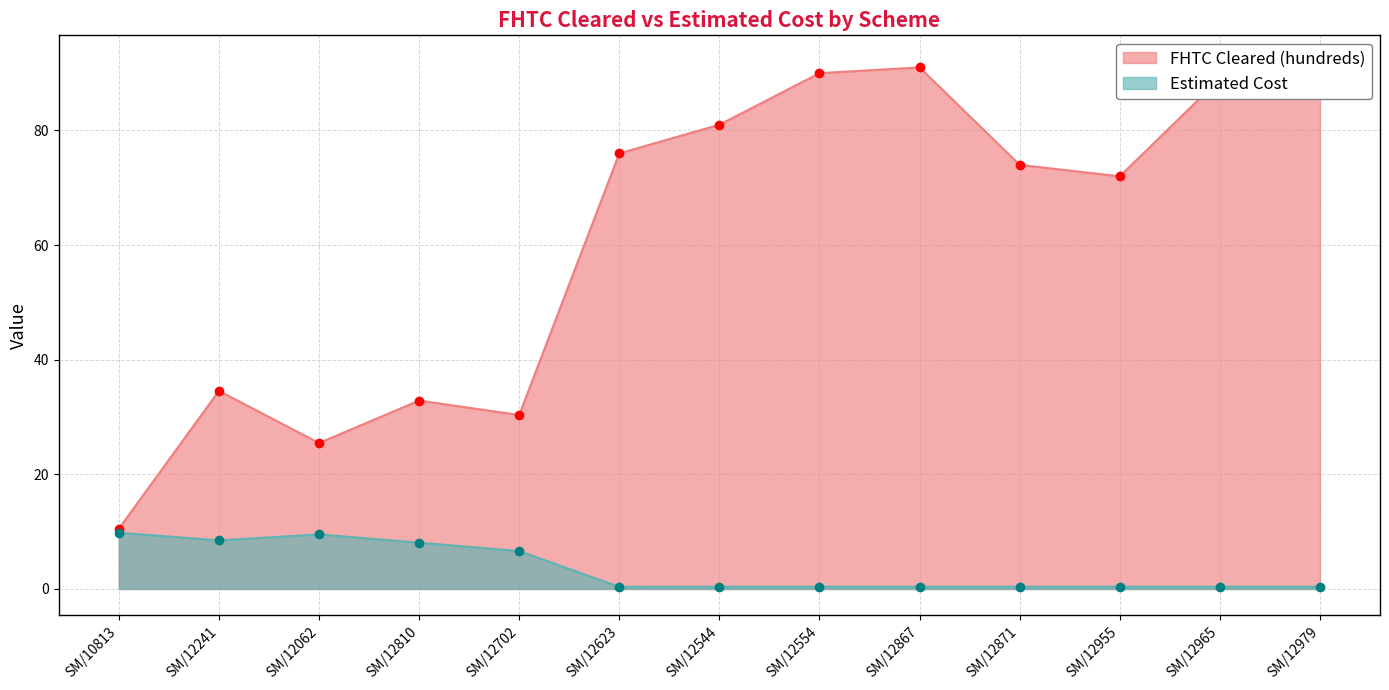

Rank the series at SM/12554 from highest to lowest value.

FHTC Cleared (hundreds), Estimated Cost